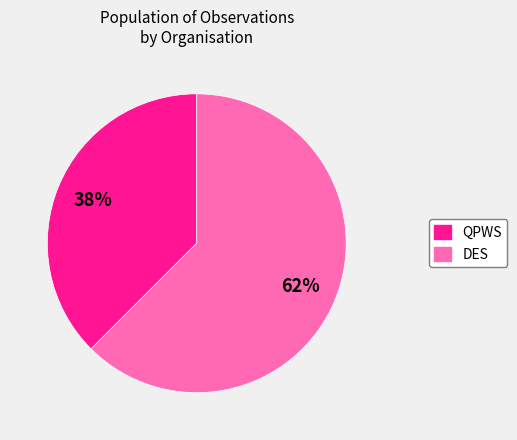

Approximately how many times larger is the value at QPWS compared to DES?

0.6